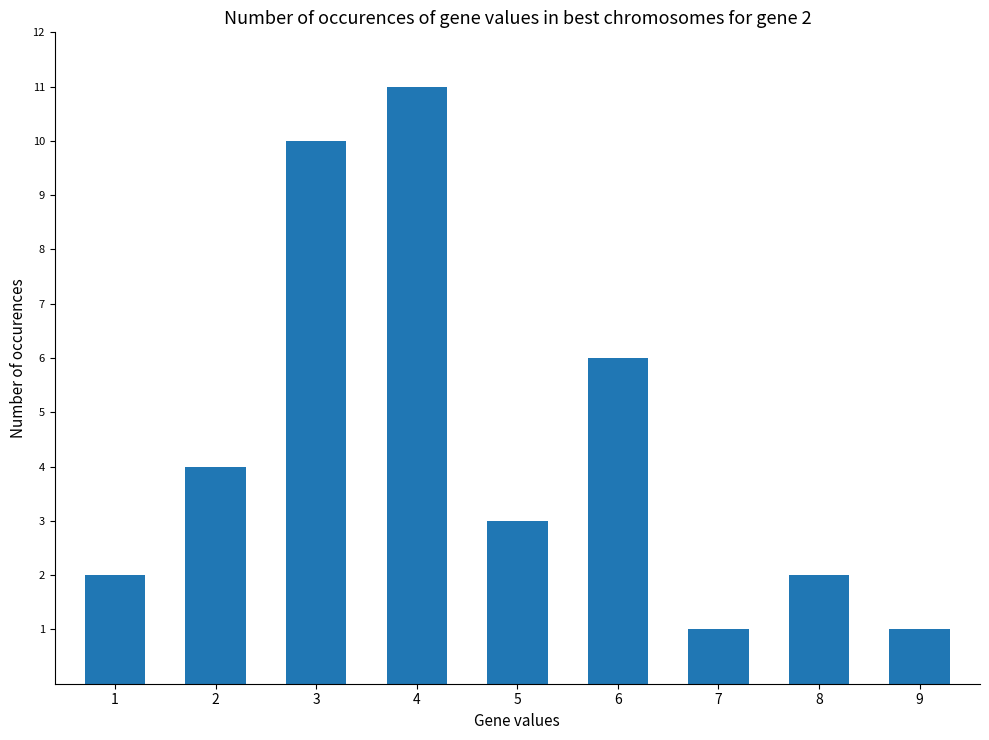

Between 1 and 4, which is larger?

4